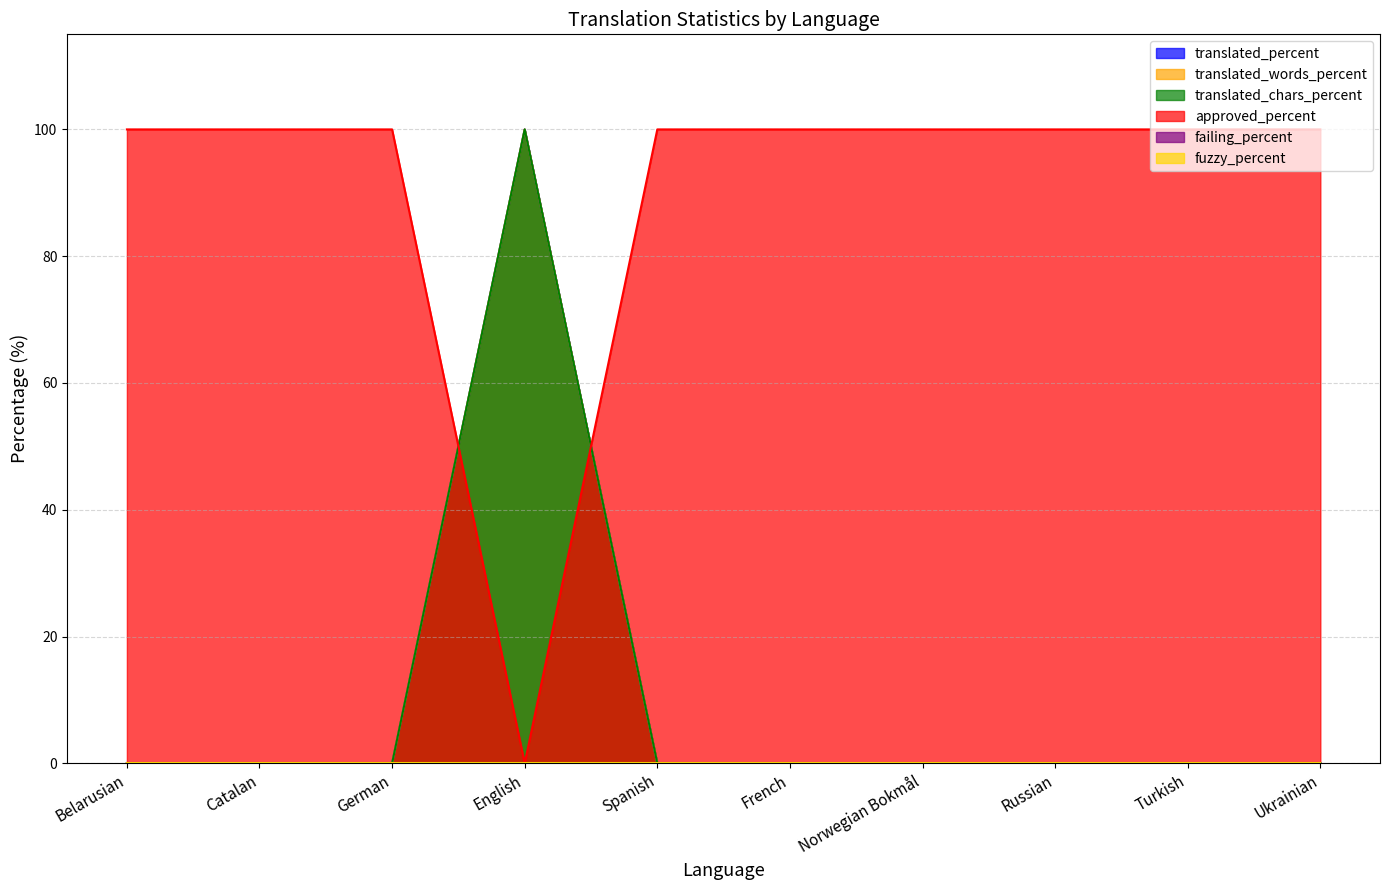

What is the difference between the highest and lowest values at Turkish?

100